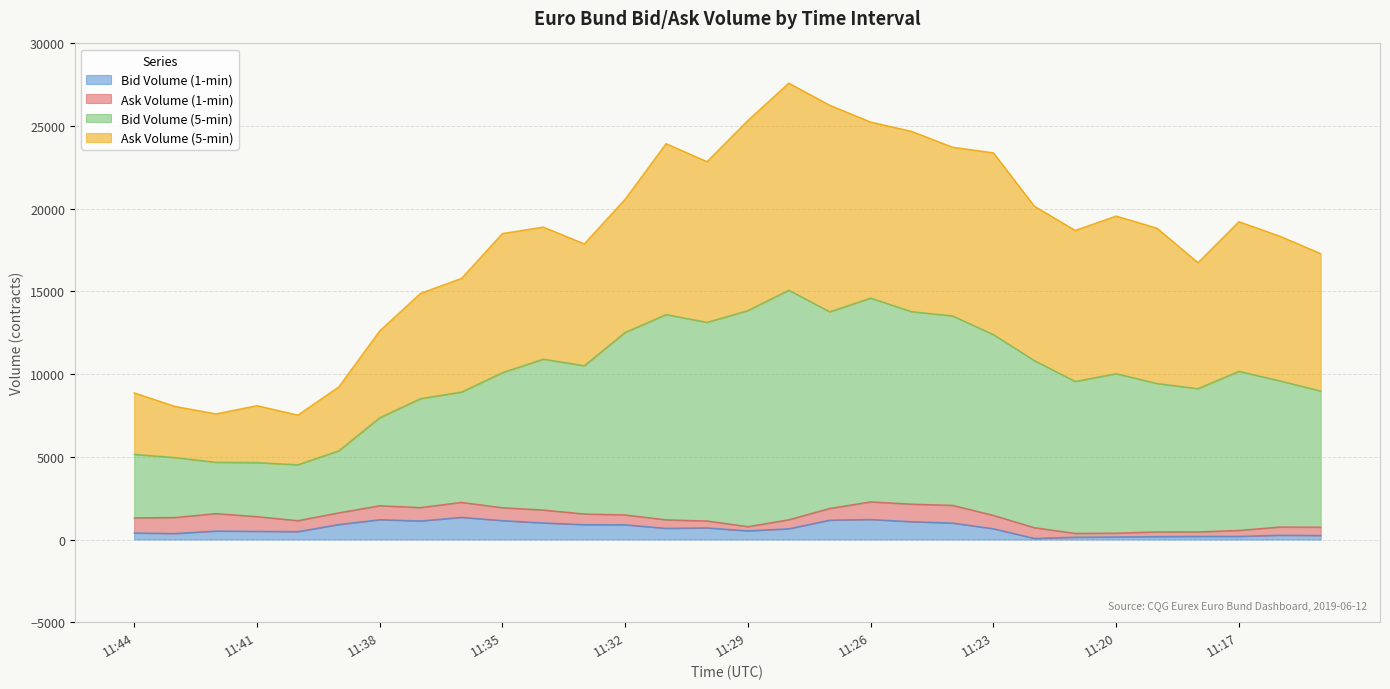

What is the smallest value displayed?

70